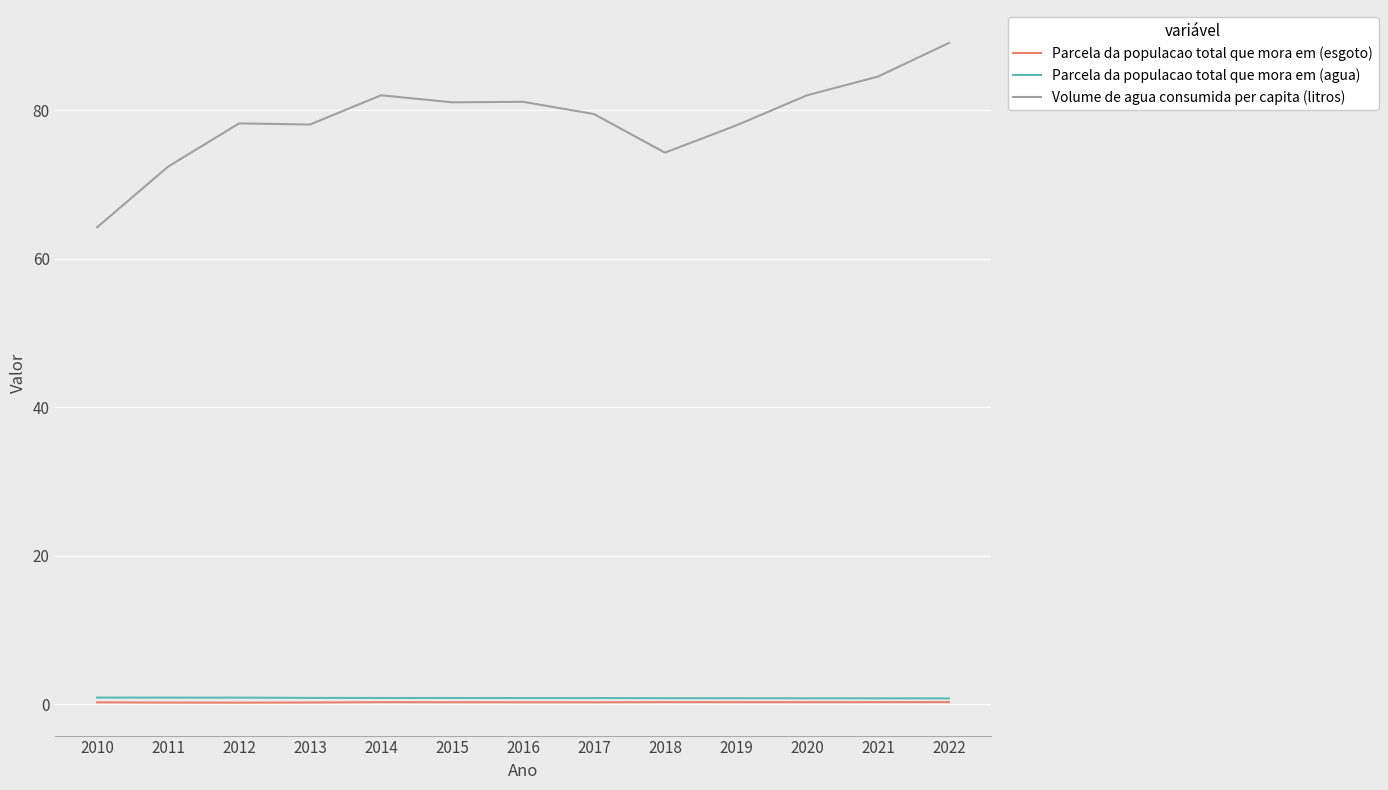

What is the difference between the maximum and minimum values in the Volume de agua consumida per capita (litros) series?

24.8